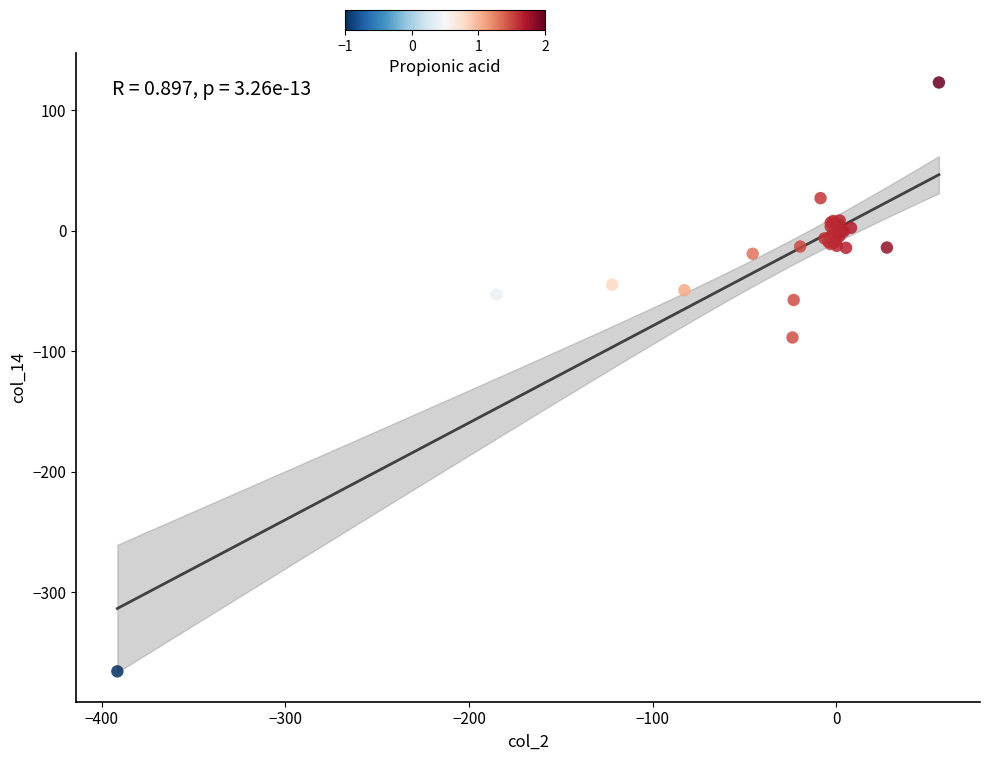

What Y value in the scatter plot is closest to -121?

-88.5